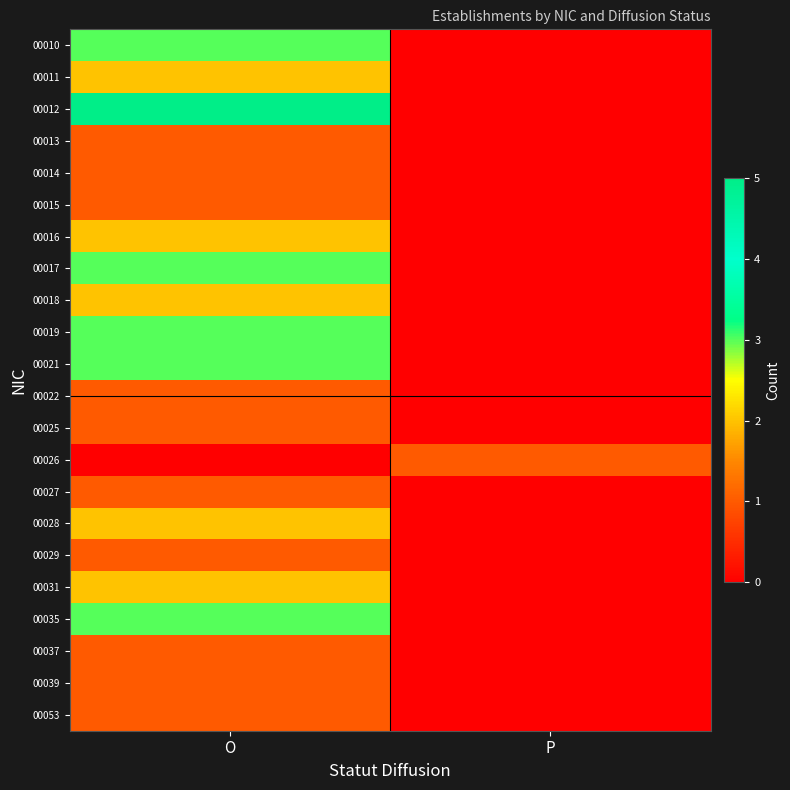

Which series has the widest spread of values?

00012